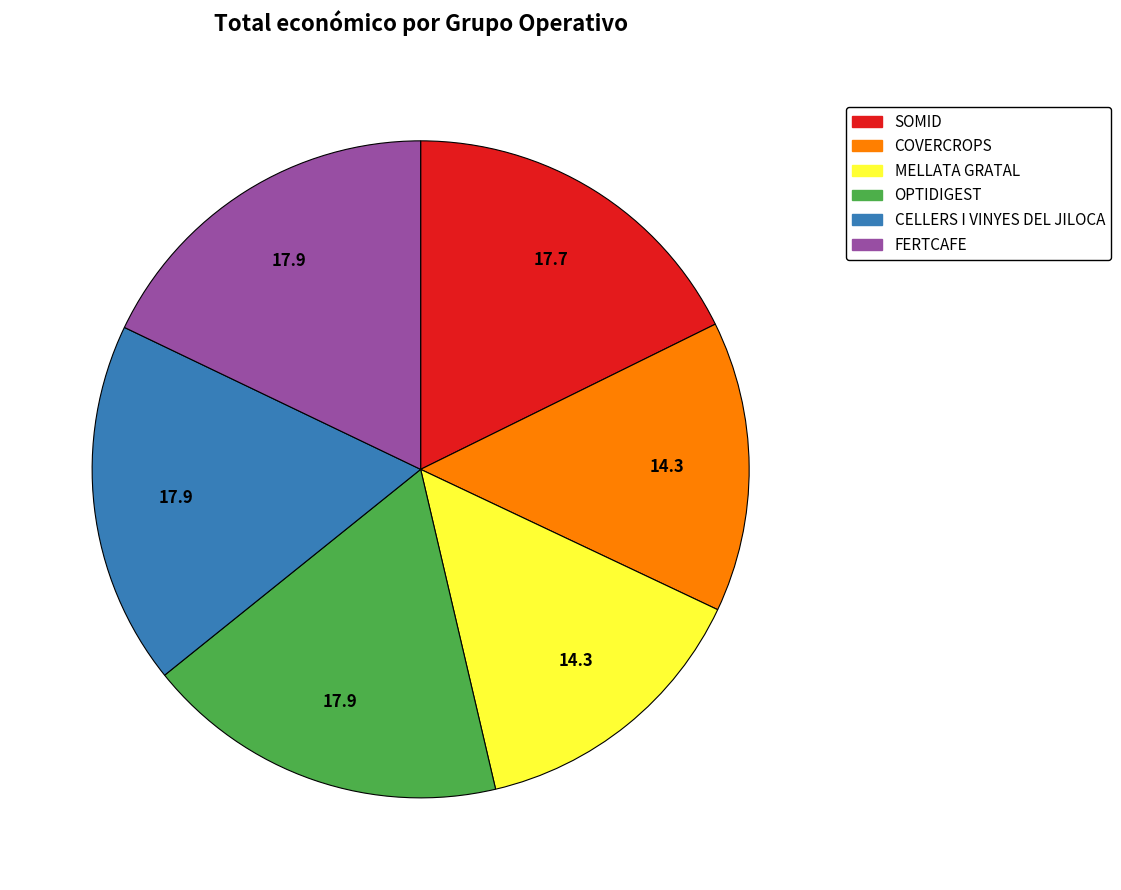

True or false: FERTCAFE accounts for 23% of the total.

False